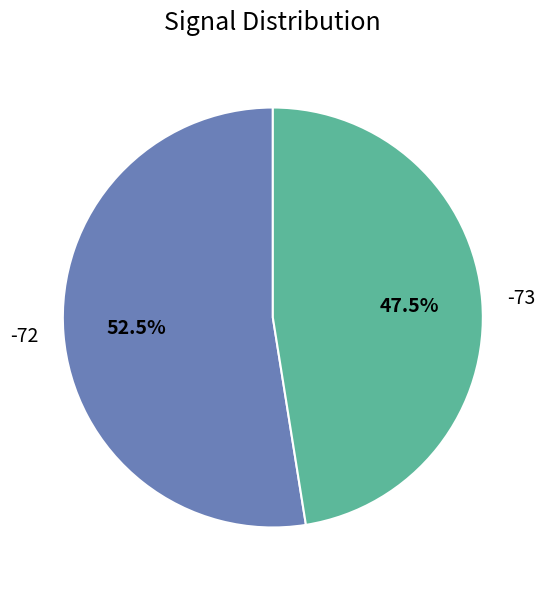

Is there any slice that represents more than half of the pie?

Yes